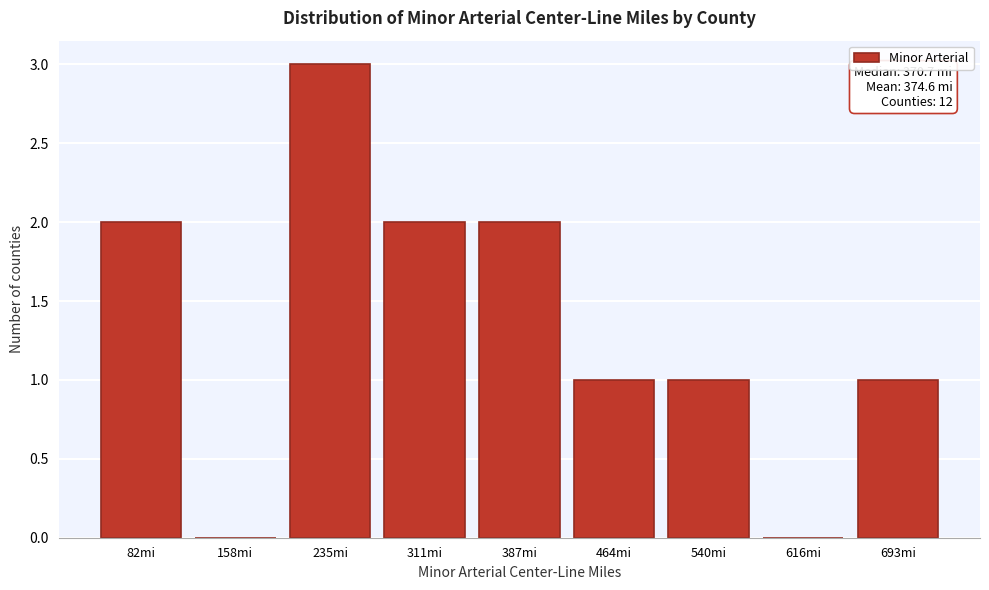

Reading left to right, transcribe all the data shown in this chart.

82mi=2	158mi=0	235mi=3	311mi=2	387mi=2	464mi=1	540mi=1	616mi=0	693mi=1